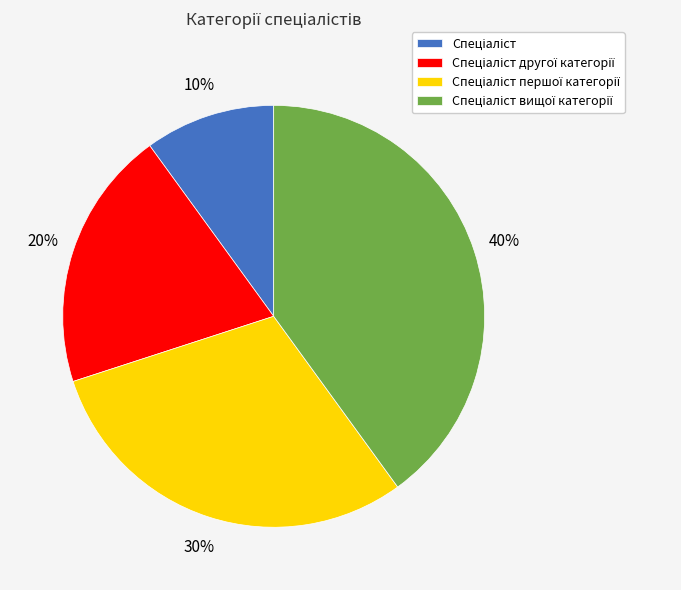

To the nearest percent, what is the average slice percentage?

25%